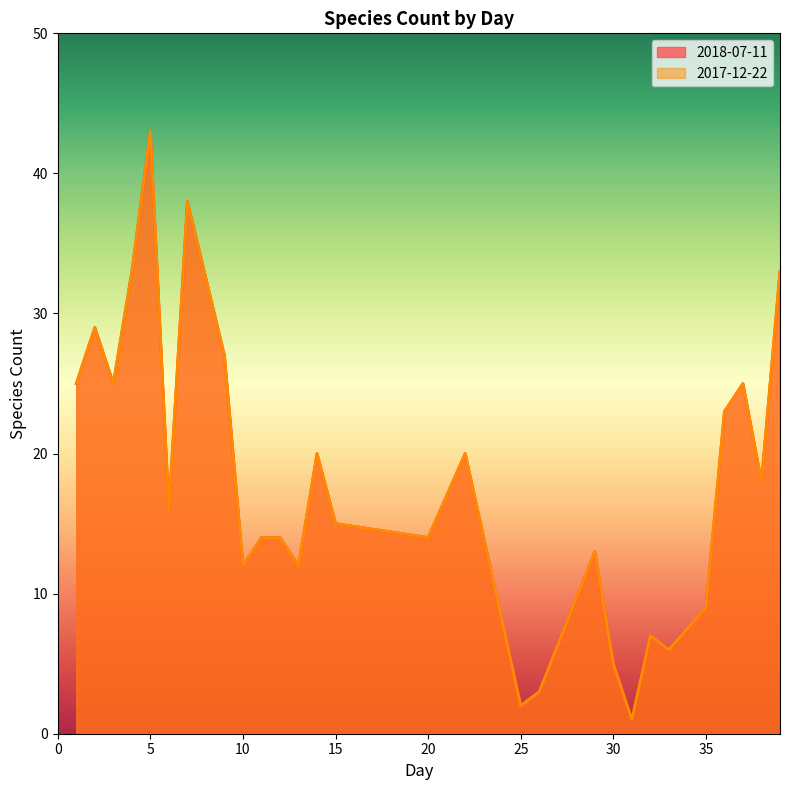

The 2018-07-11 series shows 38 at 7. True or false?

True